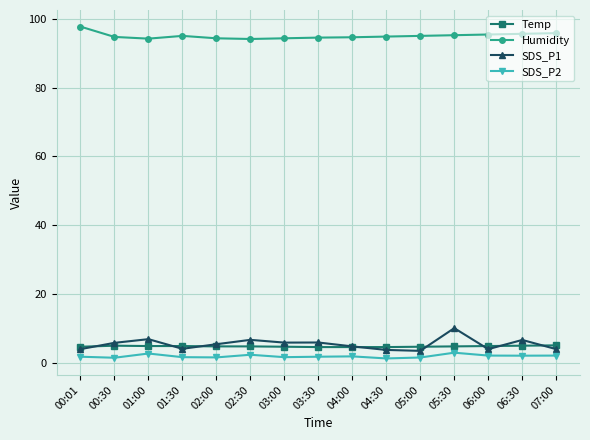

What is the sum of all SDS_P2 values?

29.2